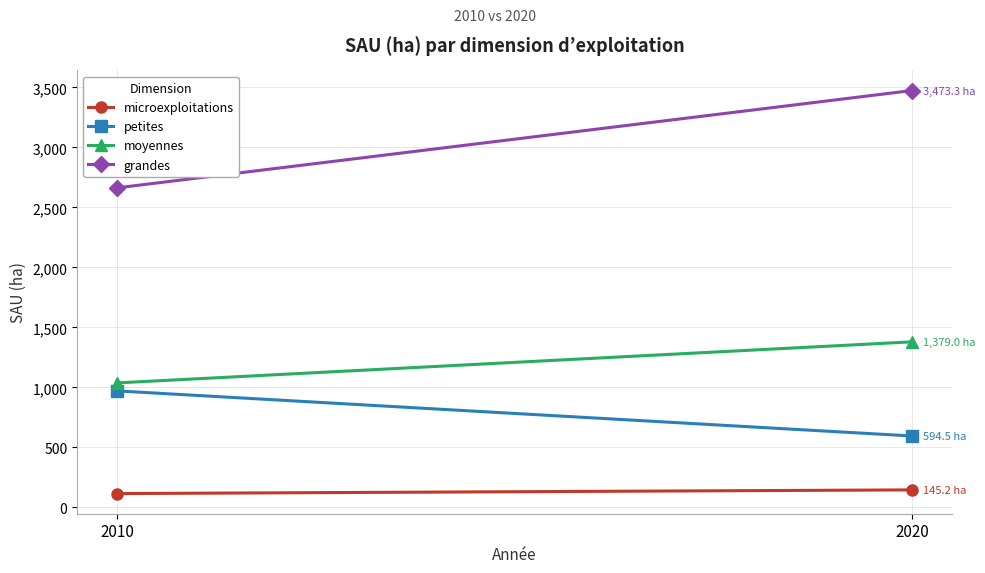

The value of moyennes at 2010 is 367.0. True or false?

False